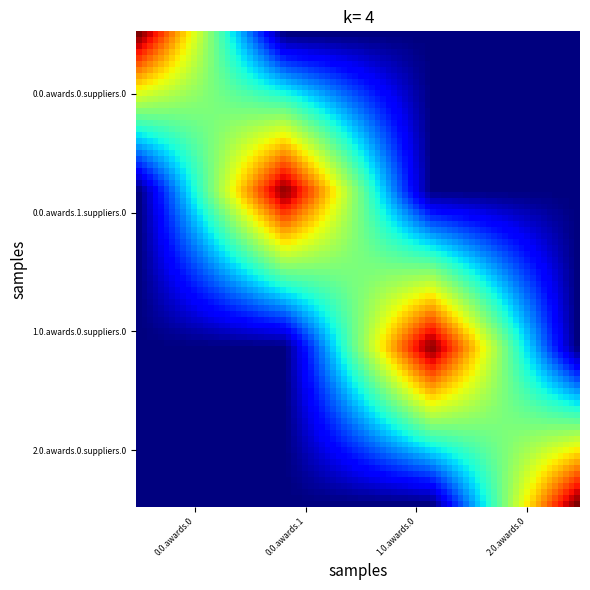

Which series has the widest spread of values?

2.0.awards.0.suppliers.0